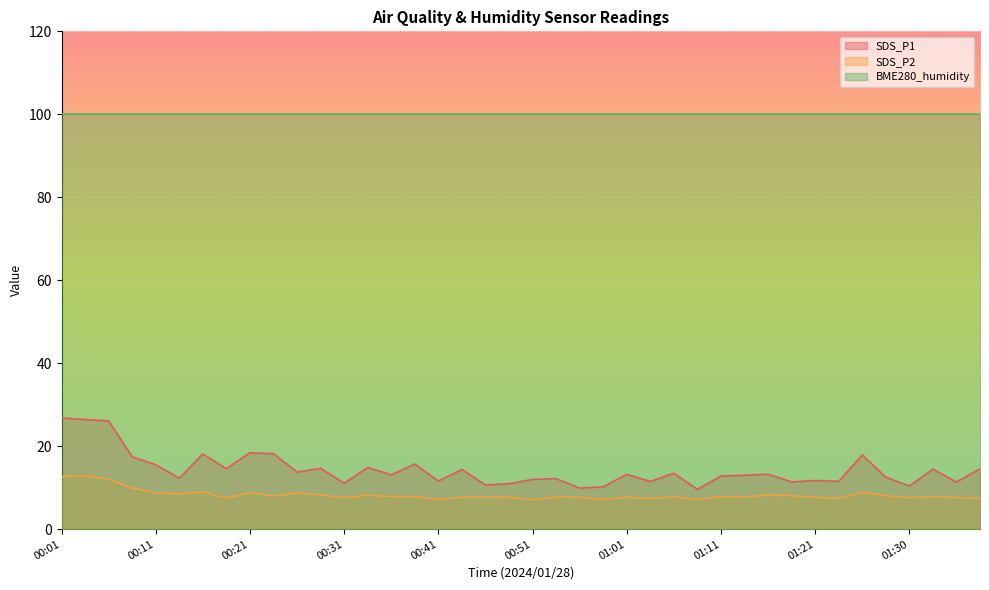

What is the maximum value shown in the chart?

100.0